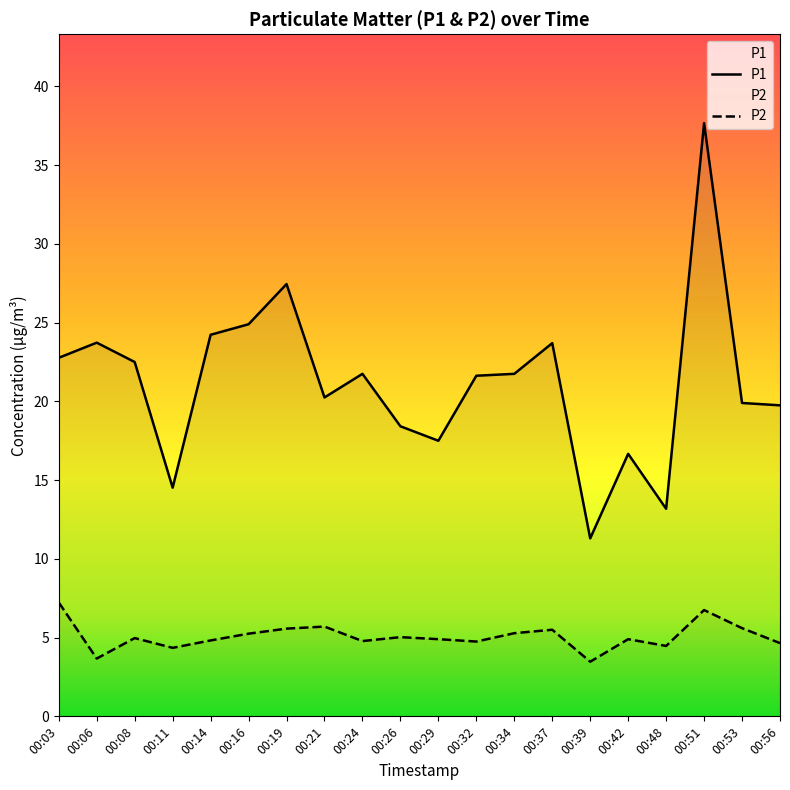

True or false: P1 and P2 intersect in this chart.

False